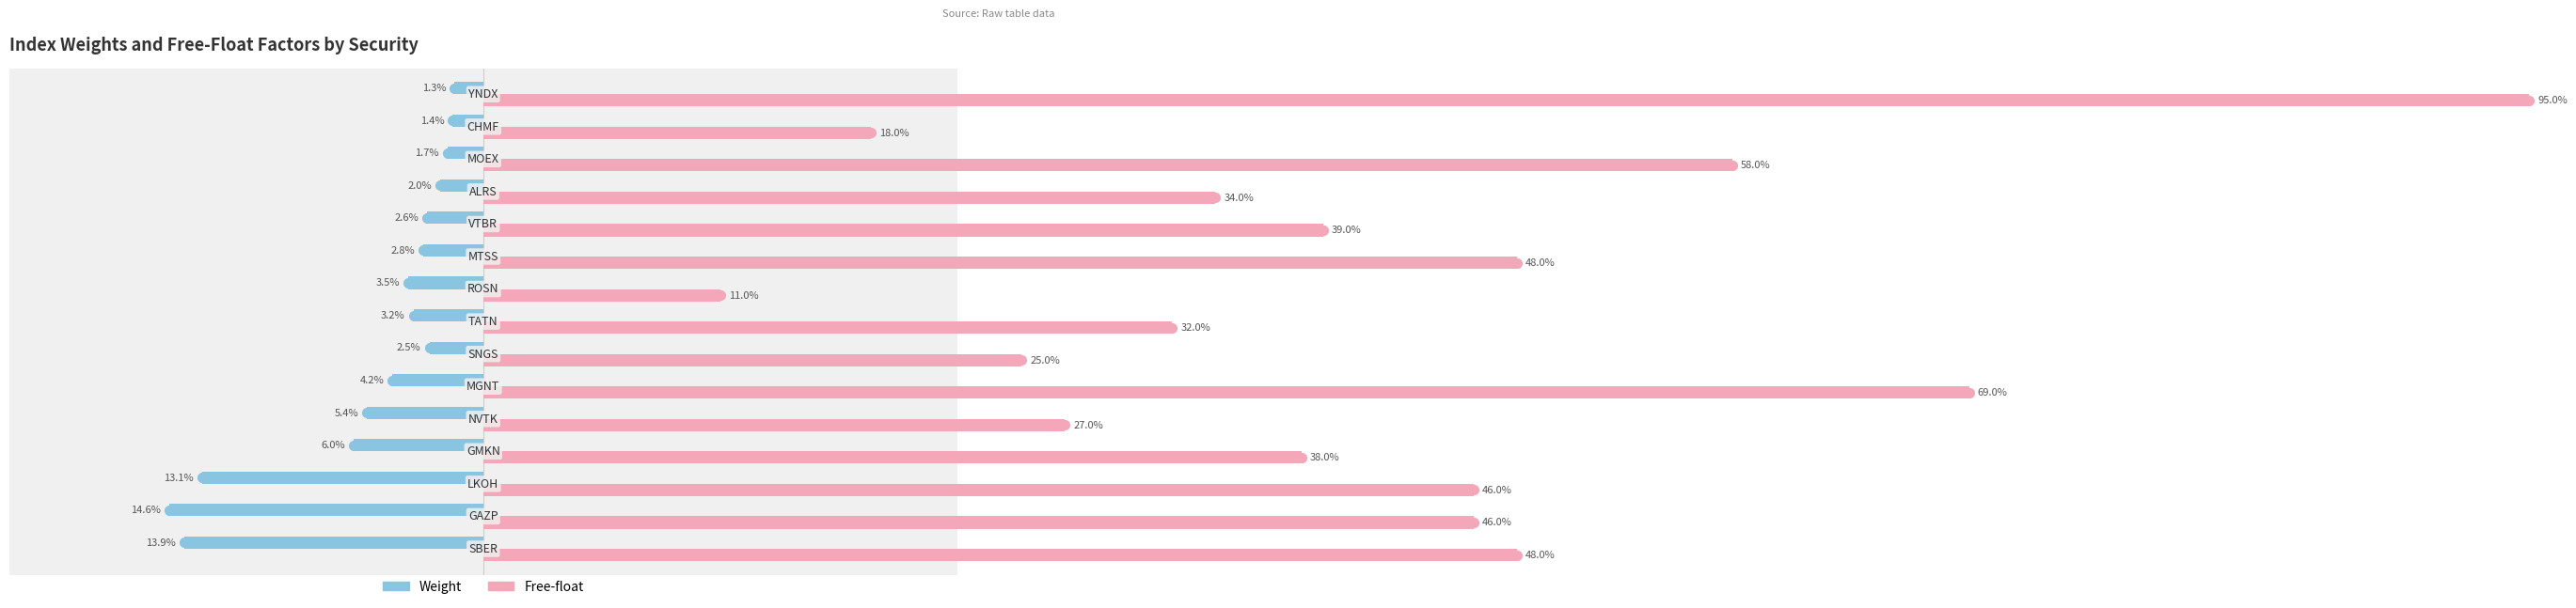

What is the lowest value of the Free-float series?

0.1